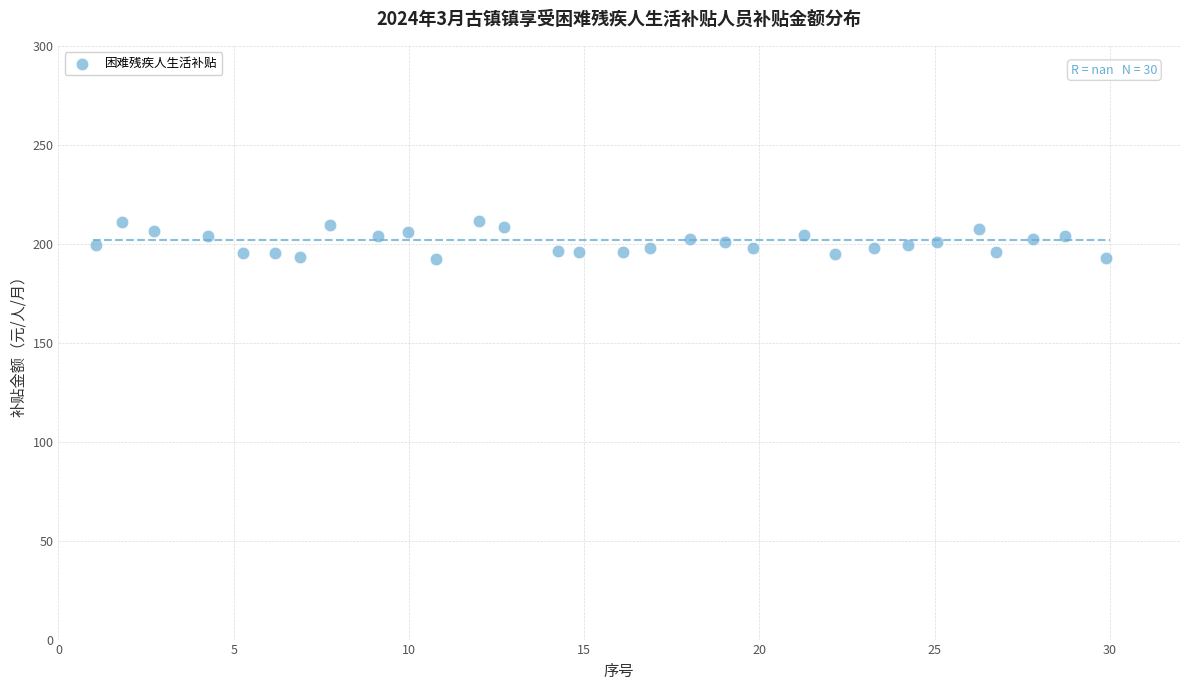

What is the range of Y values (max minus min)?

19.0